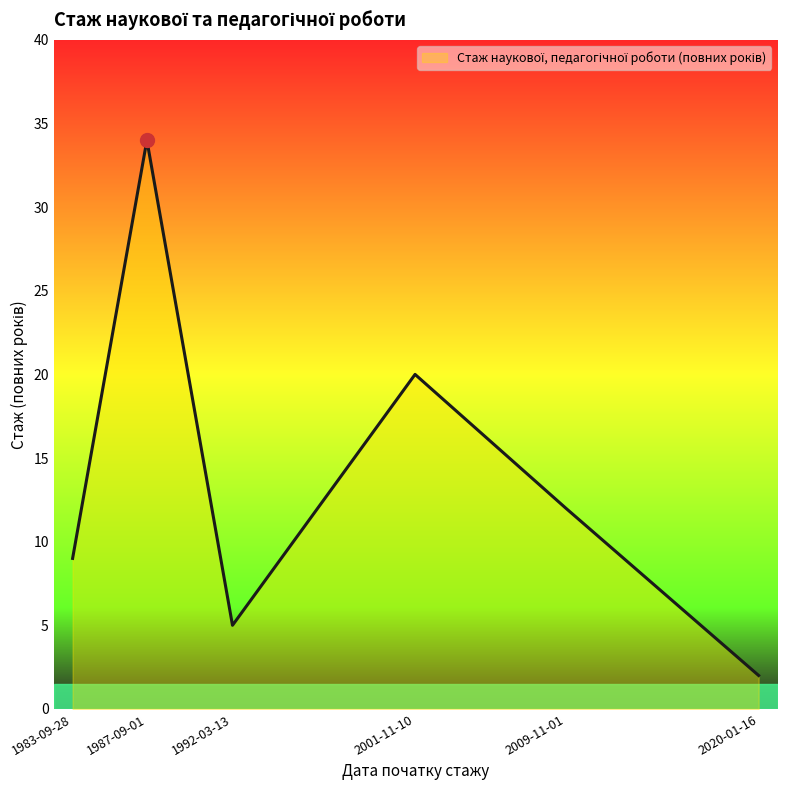

Which label corresponds to the largest value in the chart?

1987-09-01